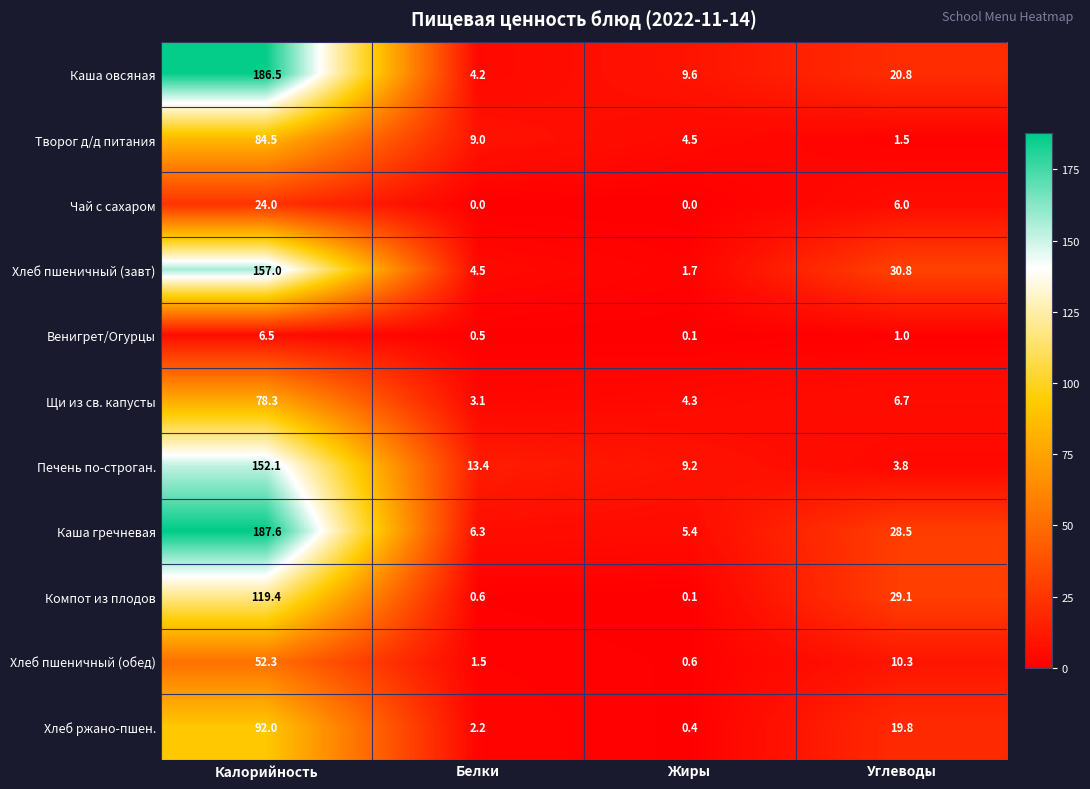

What is the spread (max minus min) of values at Калорийность?

181.1